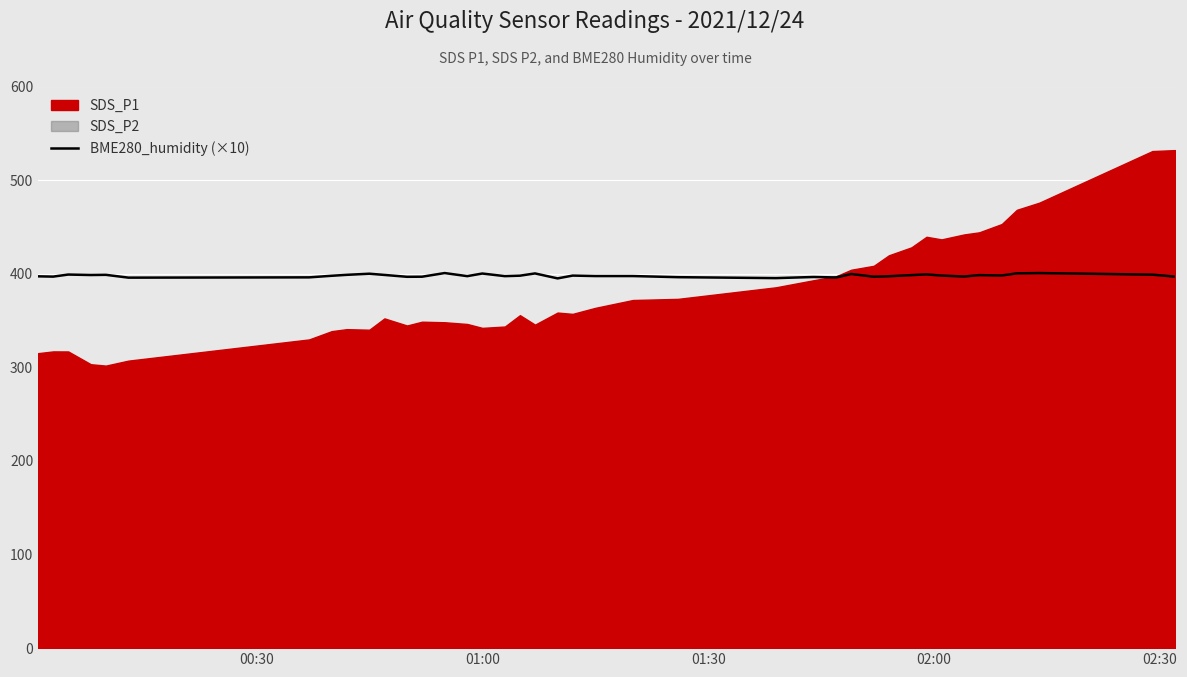

What is the lowest value of the BME280_humidity (×10) series?

395.0